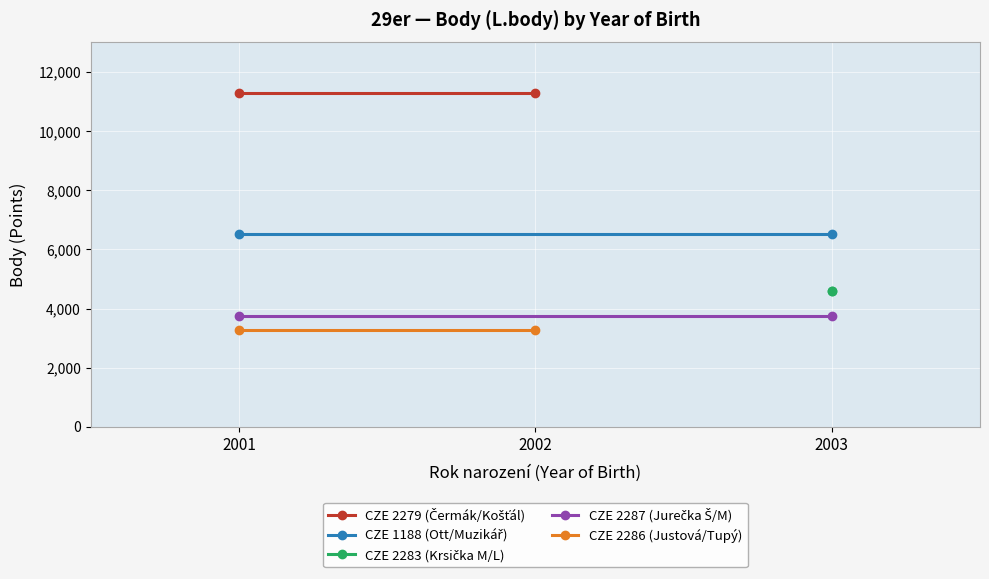

True or false: CZE 2279 (Čermák/Košťál) has a value of 17776 at 2002.

False